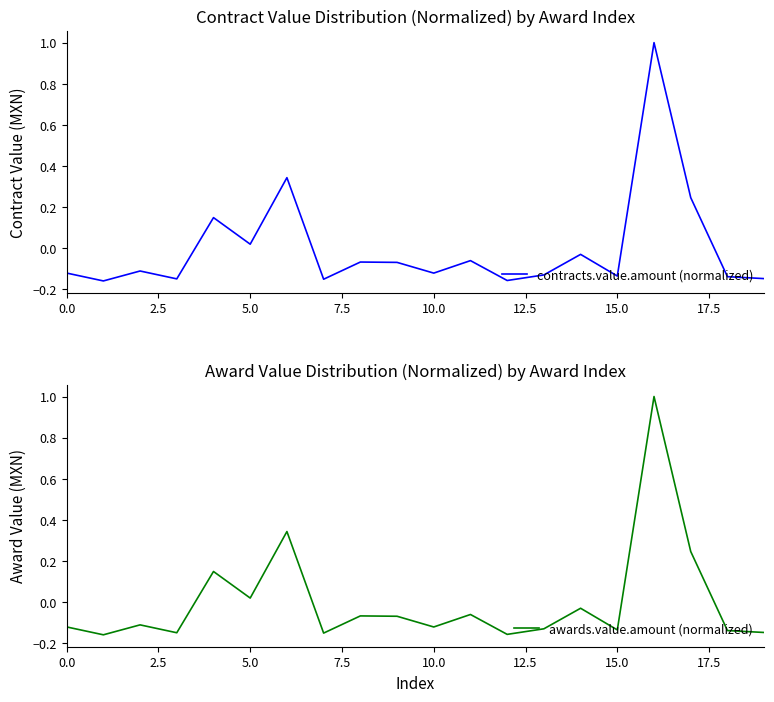

List the series in order of their peak value, highest first.

contracts.value.amount (normalized), awards.value.amount (normalized)